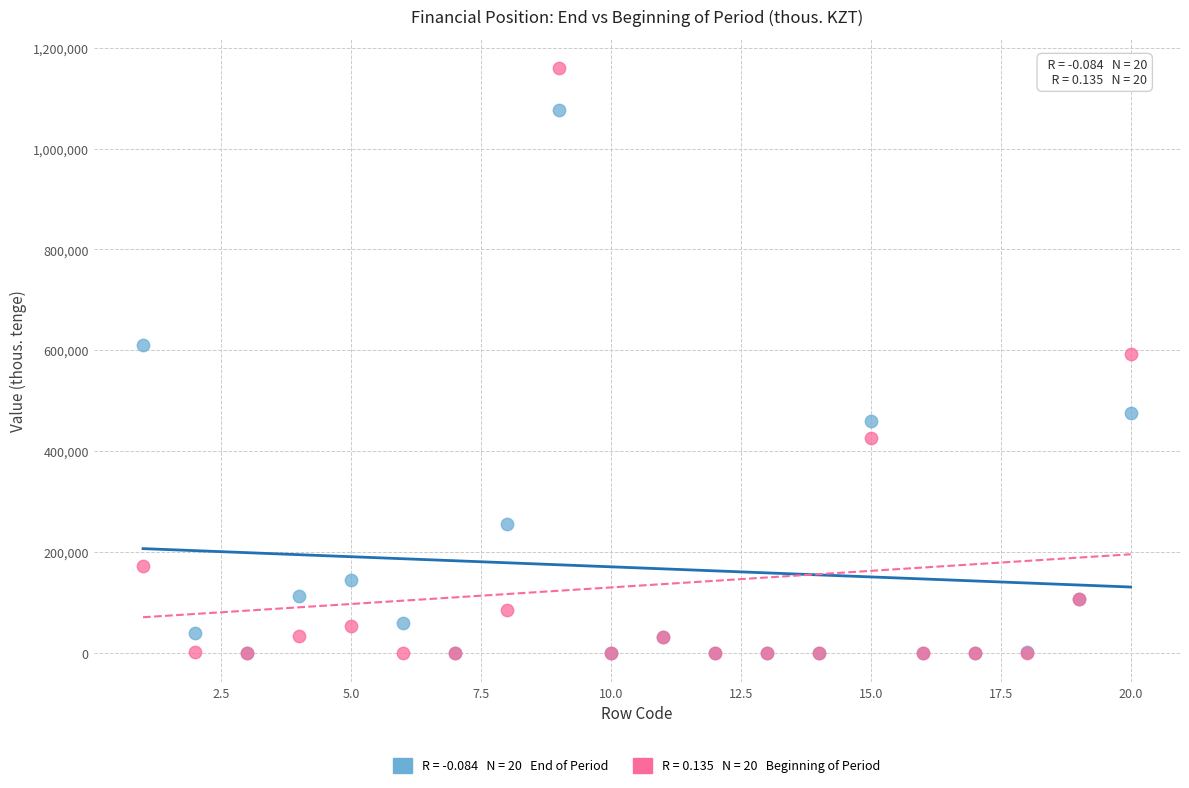

Across all series, what Y value is closest to 579532?

592646